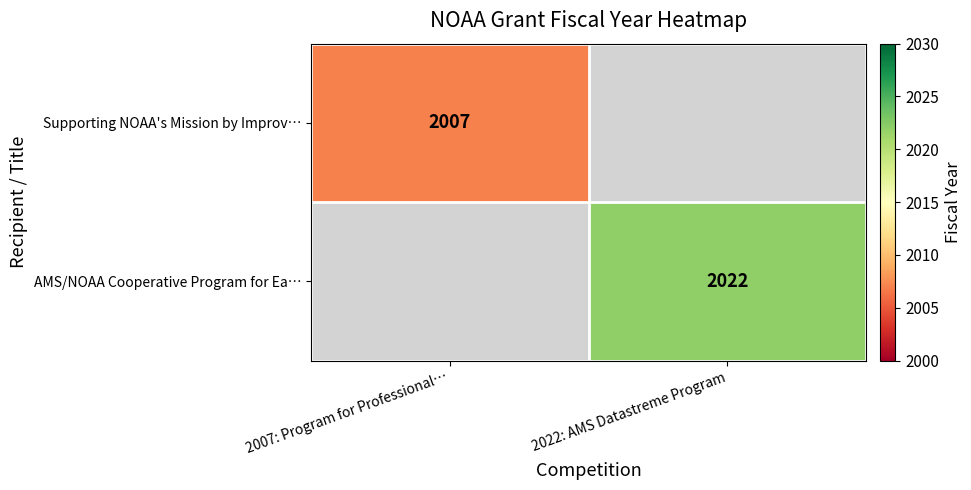

The value of Supporting NOAA's Mission by Improv… at 2007: Program for Professional… is 2007. True or false?

True